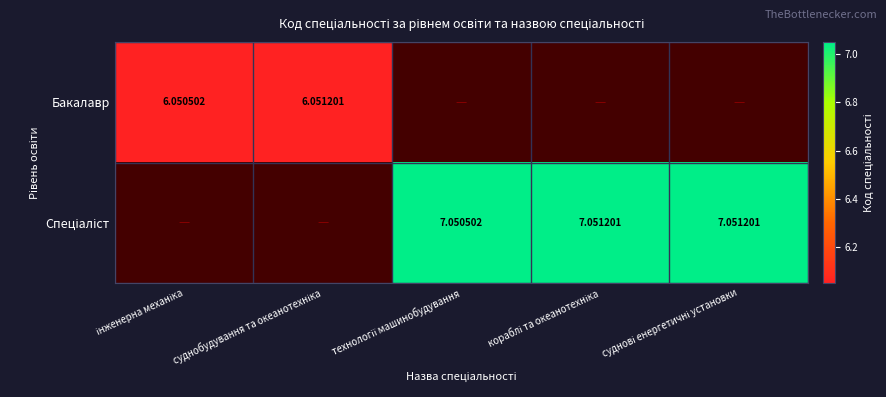

What is the maximum value shown in the chart?

7.1